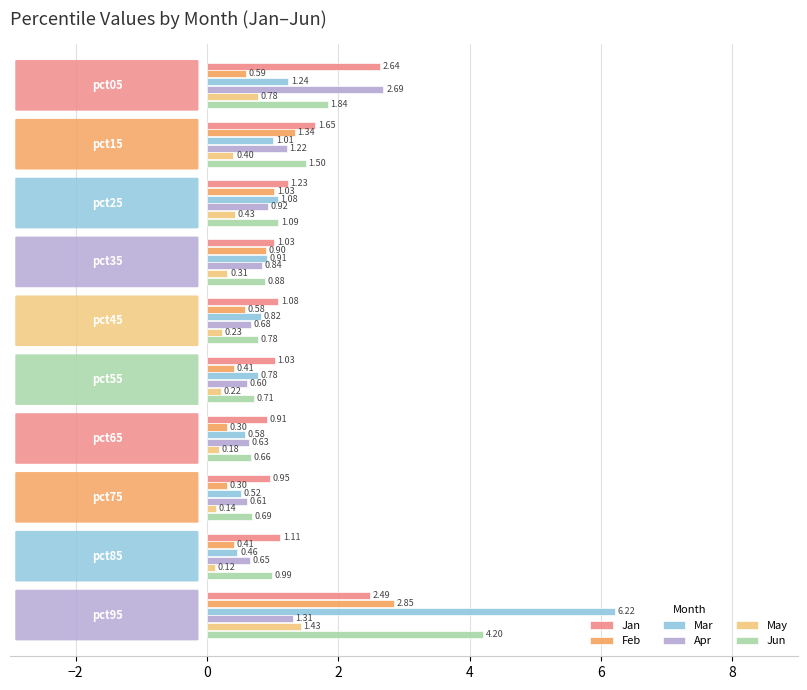

Which series has the widest spread of values?

Mar